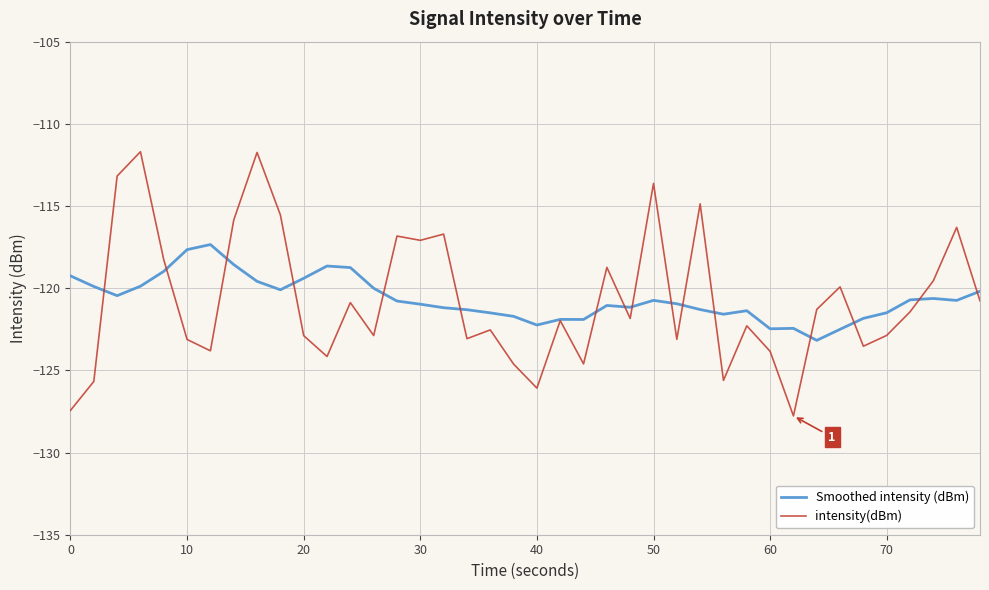

Rank the series by their maximum value, from lowest to highest.

Smoothed intensity (dBm), intensity(dBm)